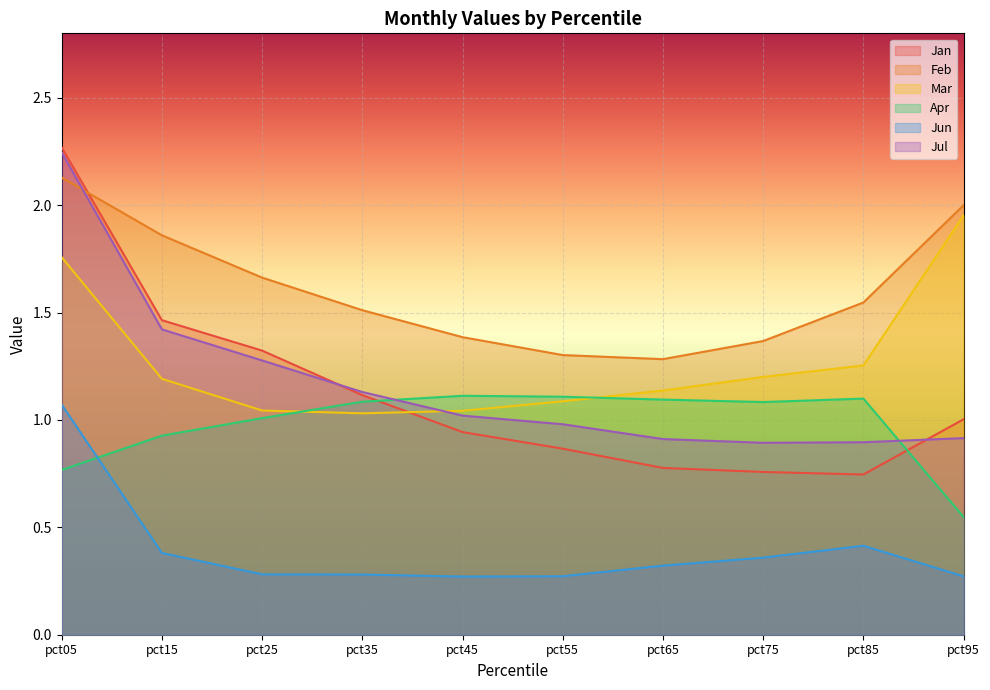

Reading right to left, extract all data points from this chart.

Jan: 1.0	0.7	0.8	0.8	0.9	0.9	1.1	1.3	1.5	2.3
Feb: 2.0	1.5	1.4	1.3	1.3	1.4	1.5	1.7	1.9	2.1
Mar: 2.0	1.3	1.2	1.1	1.1	1.0	1.0	1.0	1.2	1.8
Apr: 0.5	1.1	1.1	1.1	1.1	1.1	1.1	1.0	0.9	0.8
Jun: 0.3	0.4	0.4	0.3	0.3	0.3	0.3	0.3	0.4	1.1
Jul: 0.9	0.9	0.9	0.9	1.0	1.0	1.1	1.3	1.4	2.2